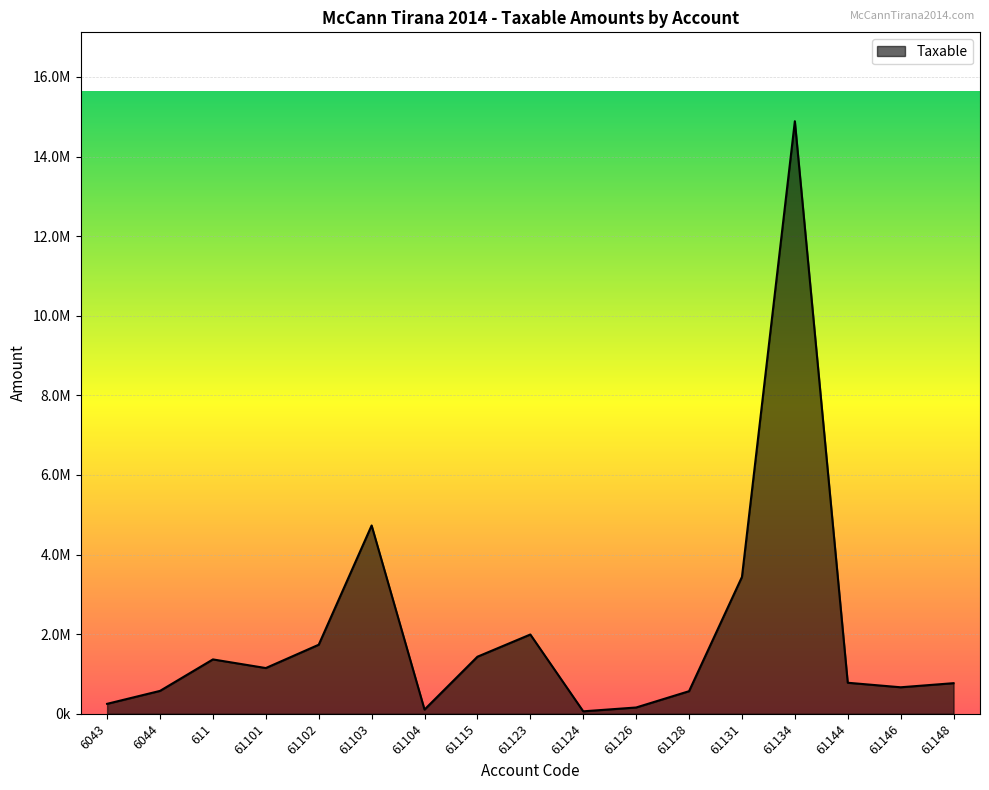

Is this an area chart (filled region under the line)?

Yes